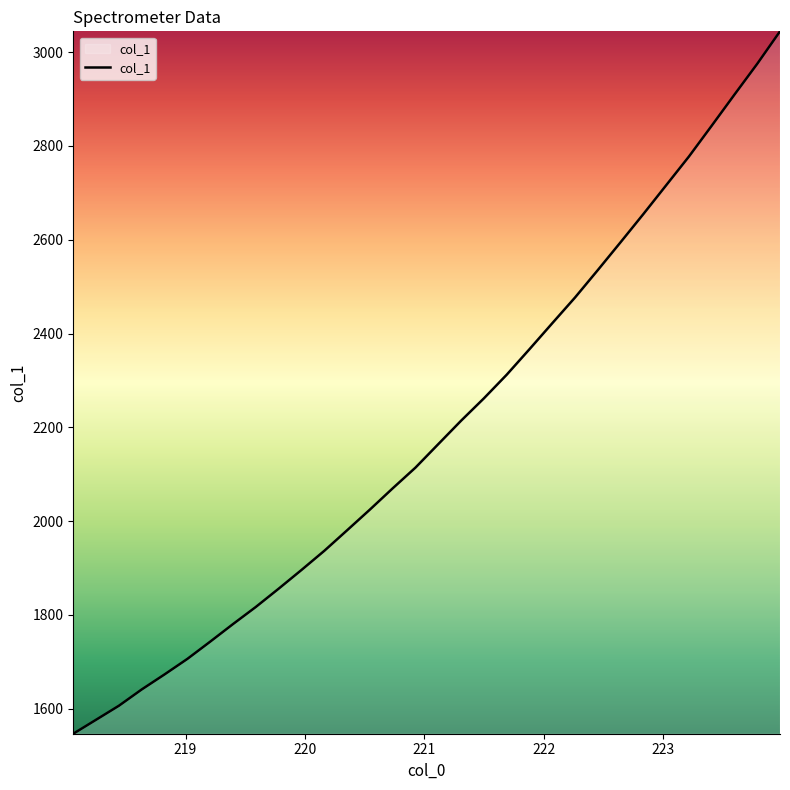

What is the maximum value shown in the chart?

3044.4